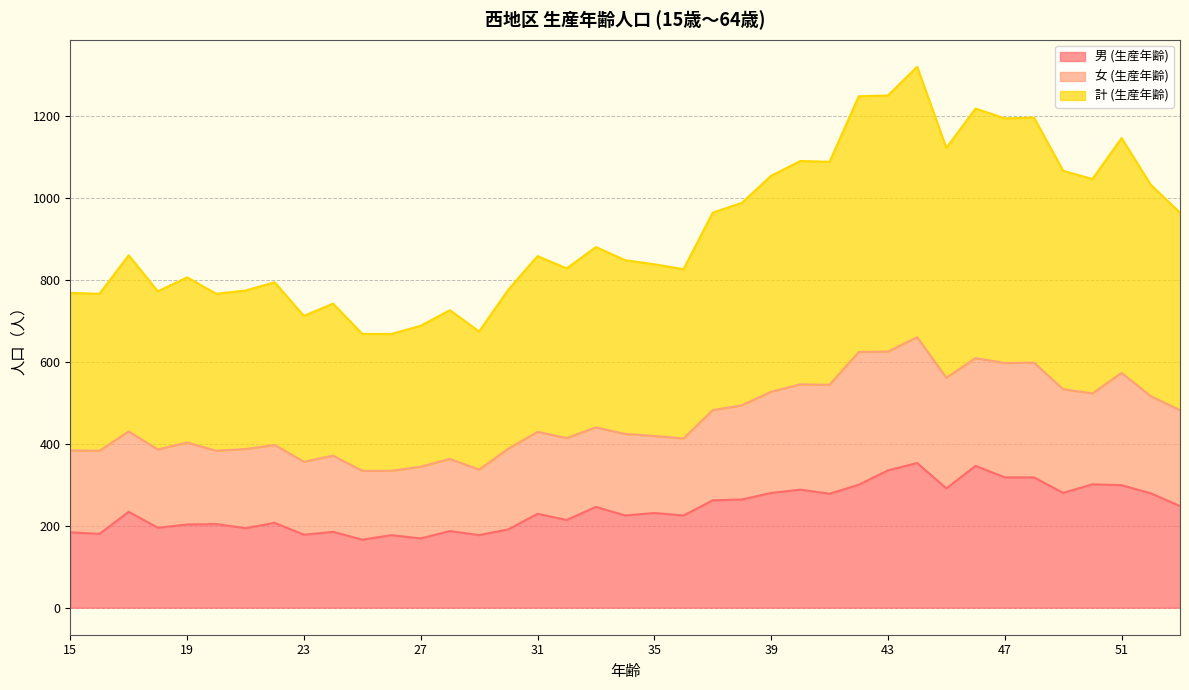

What value does the 計 (生産年齢) series have at 31?

429